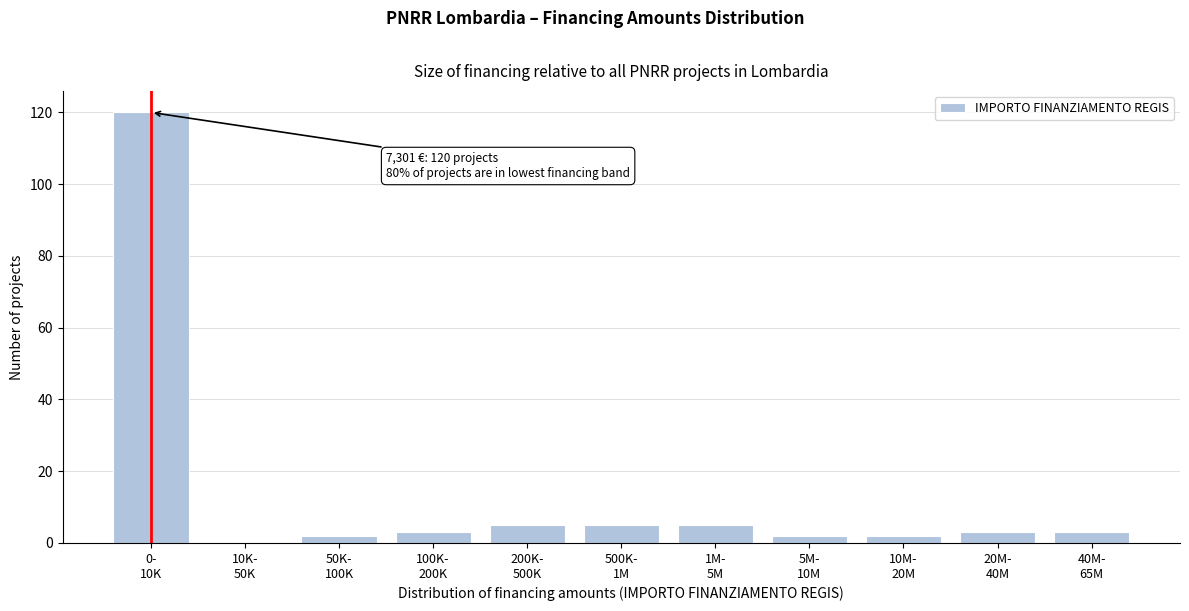

What is the maximum value shown in the chart?

120